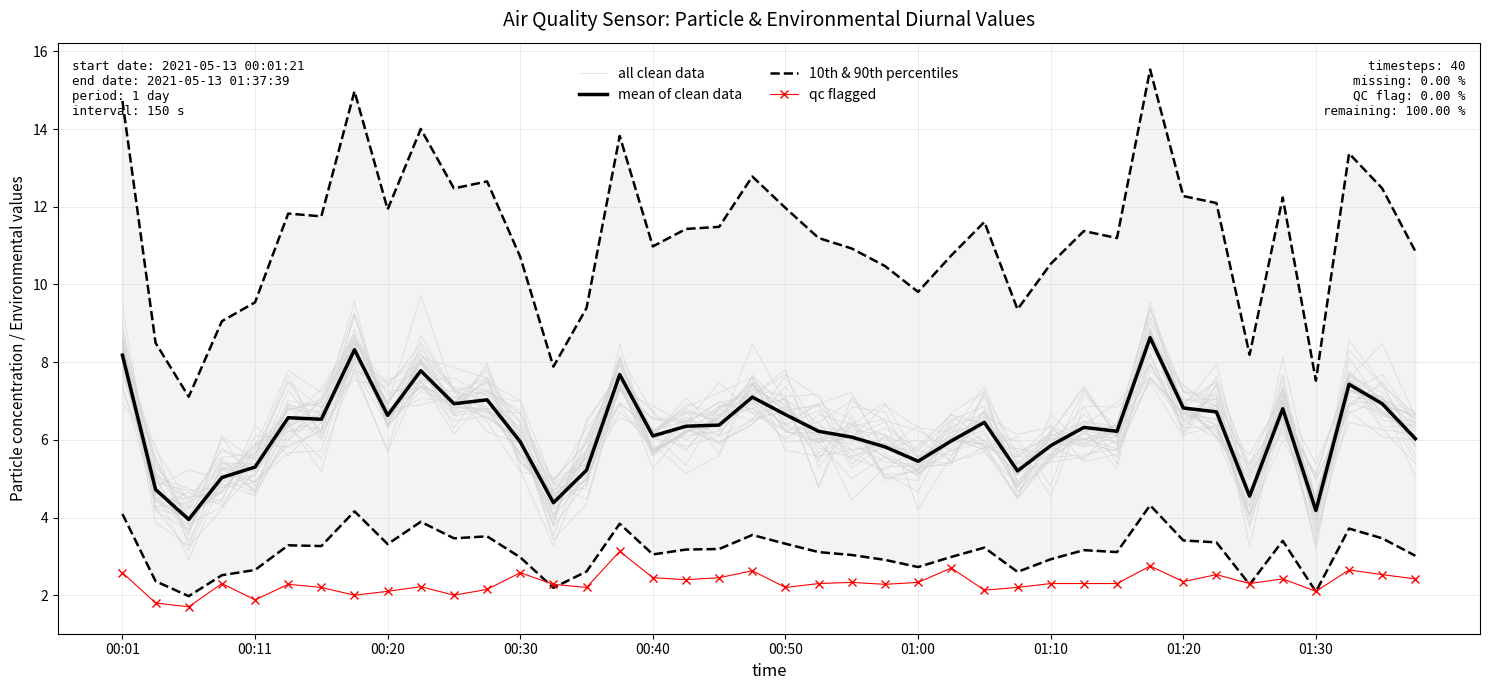

What position from the right is 14?

26